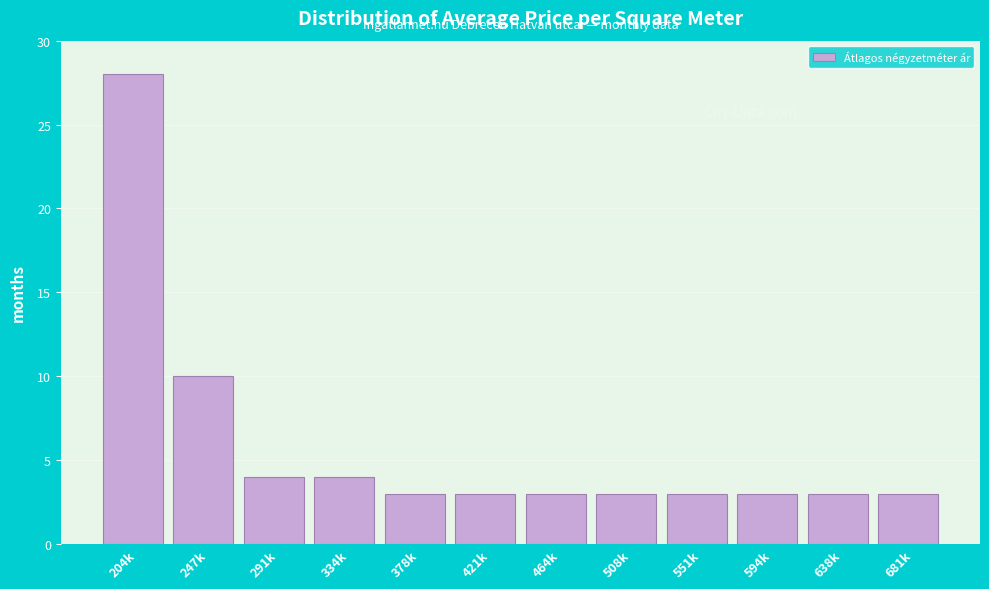

Reading right to left, list all the values displayed in this chart.

3	3	3	3	3	3	3	3	4	4	10	28